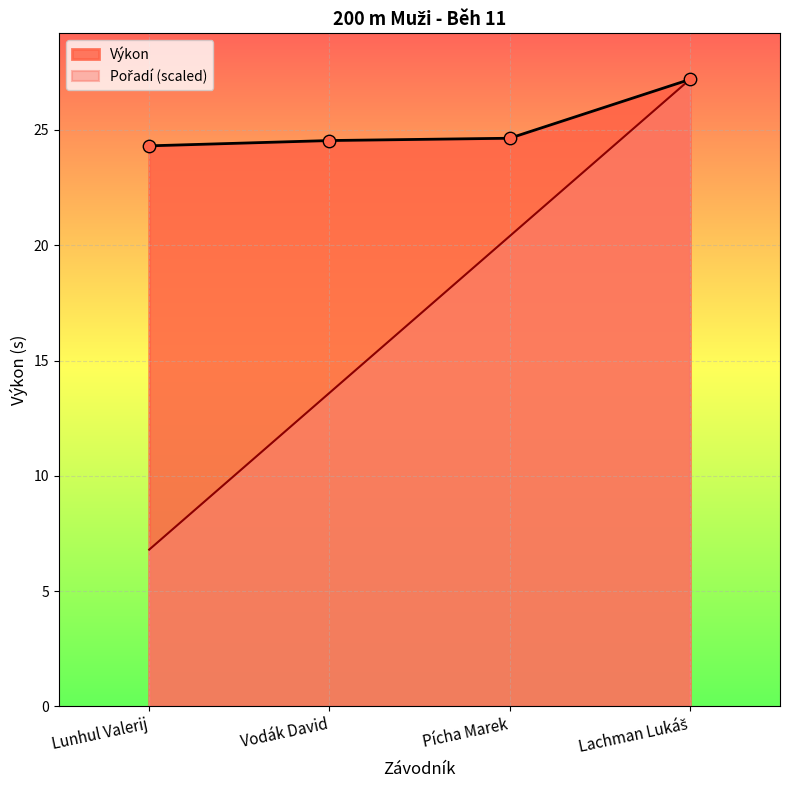

Which series has the largest Y range (max minus min)?

Pořadí